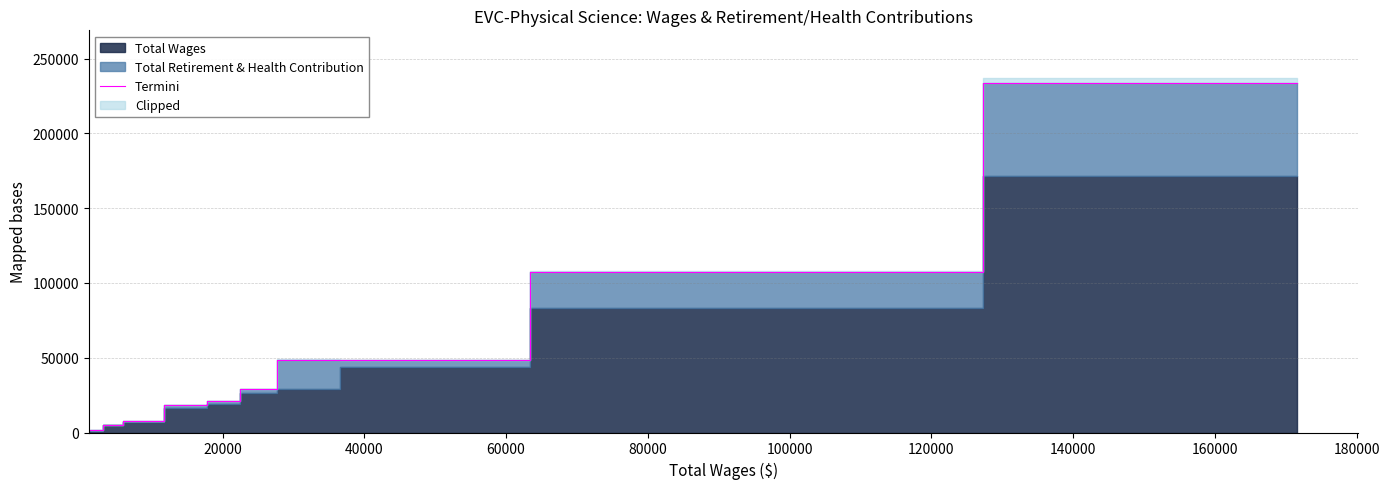

What is the value of the 6th point from the left?

29144